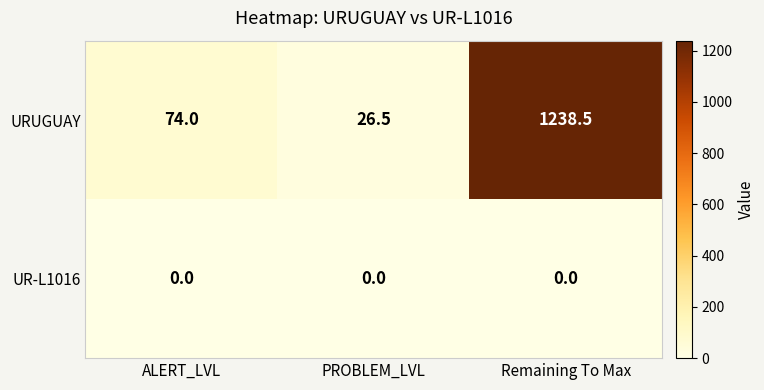

What is the difference between the URUGUAY values at PROBLEM_LVL and Remaining To Max?

1212.0